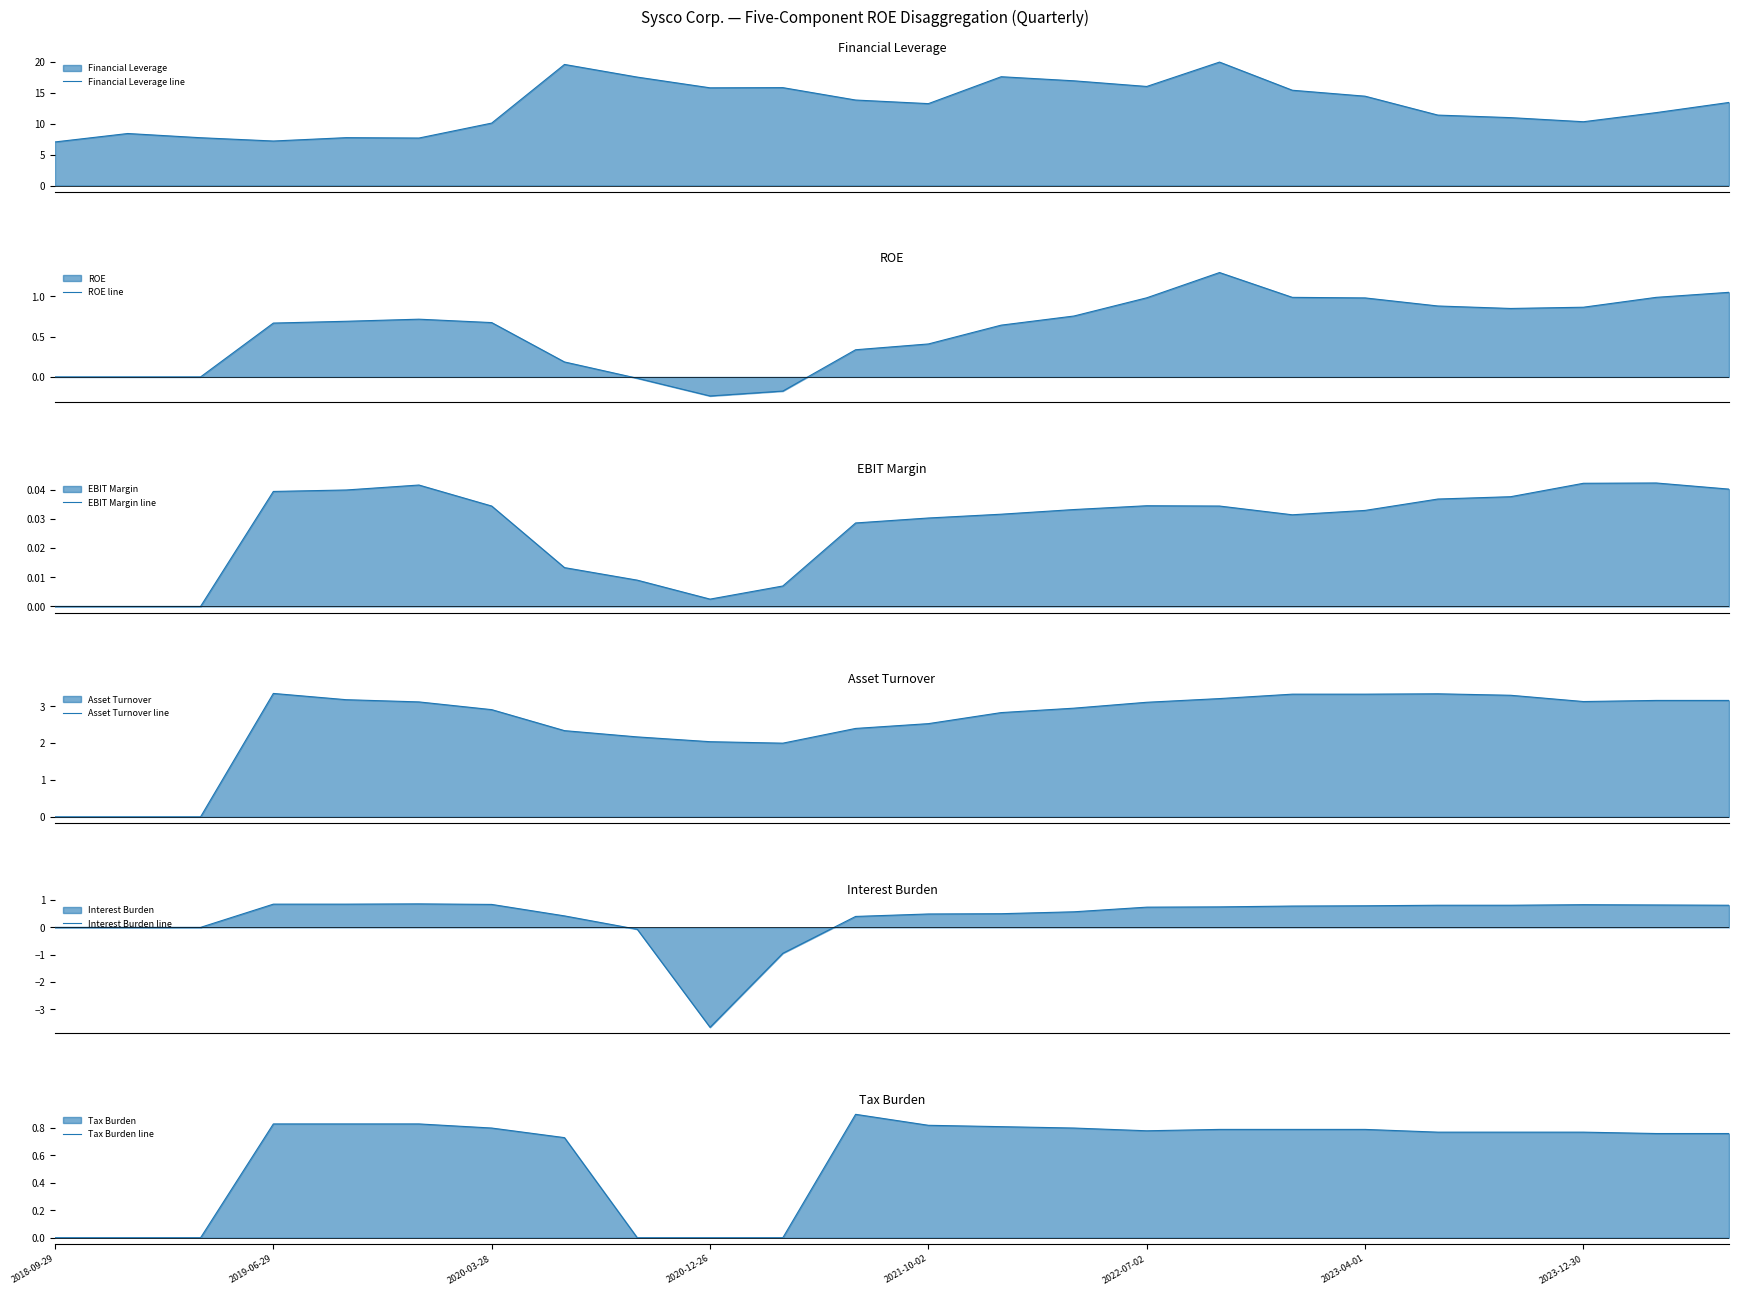

Count the number of categories in the chart.

24